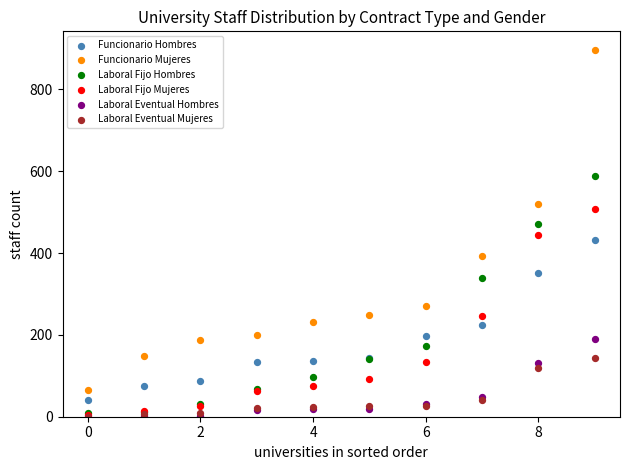

In the Laboral Fijo Hombres series, what Y value is closest to 298?

338